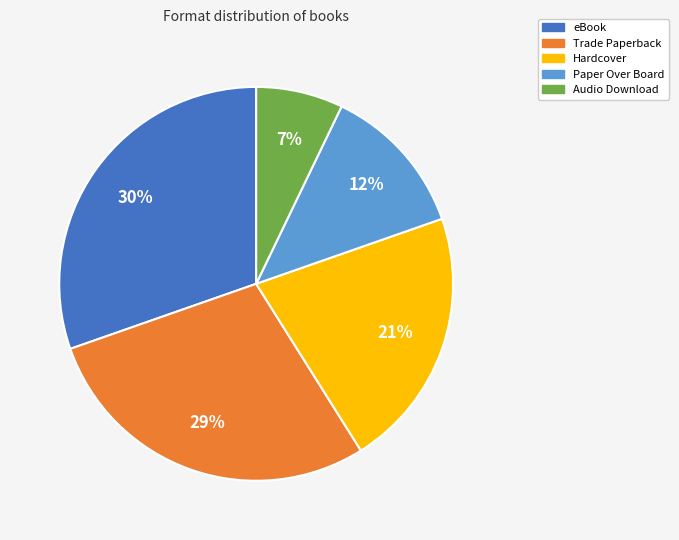

Which has a higher value, Hardcover or Audio Download?

Hardcover